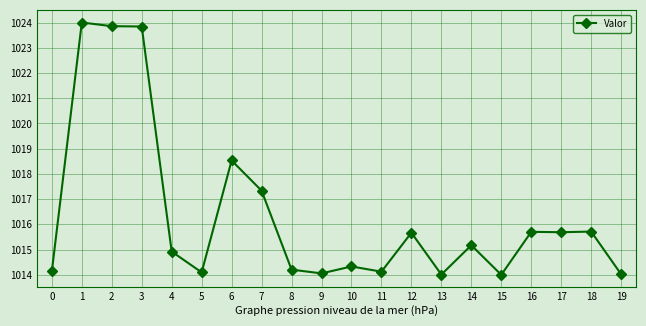

What is the smallest value displayed?

1014.0